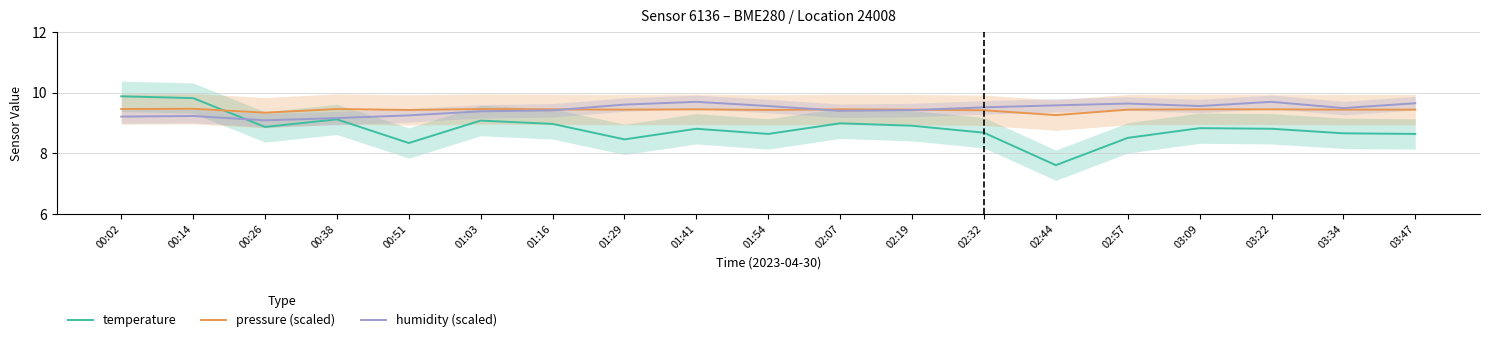

At which category does pressure (scaled) reach its first local valley?

00:26